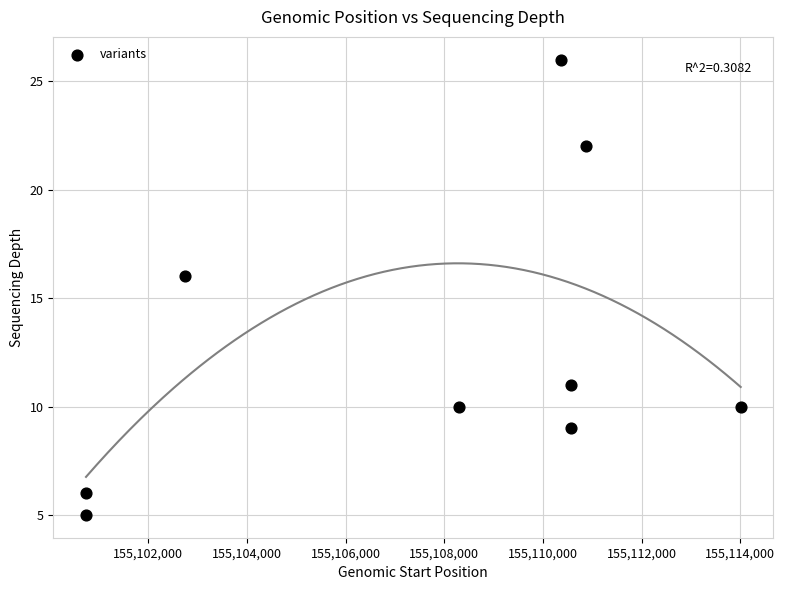

What Y value in the scatter plot is closest to 15?

16